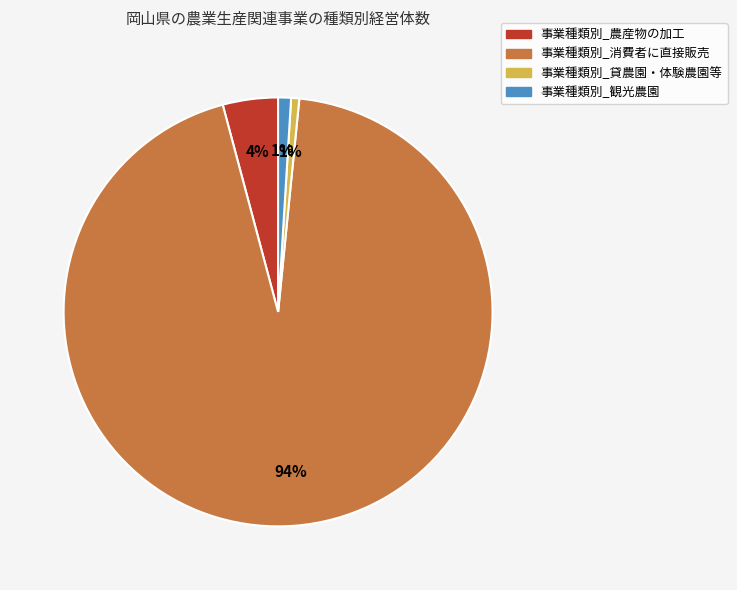

To the nearest percent, what is the average slice percentage?

25%